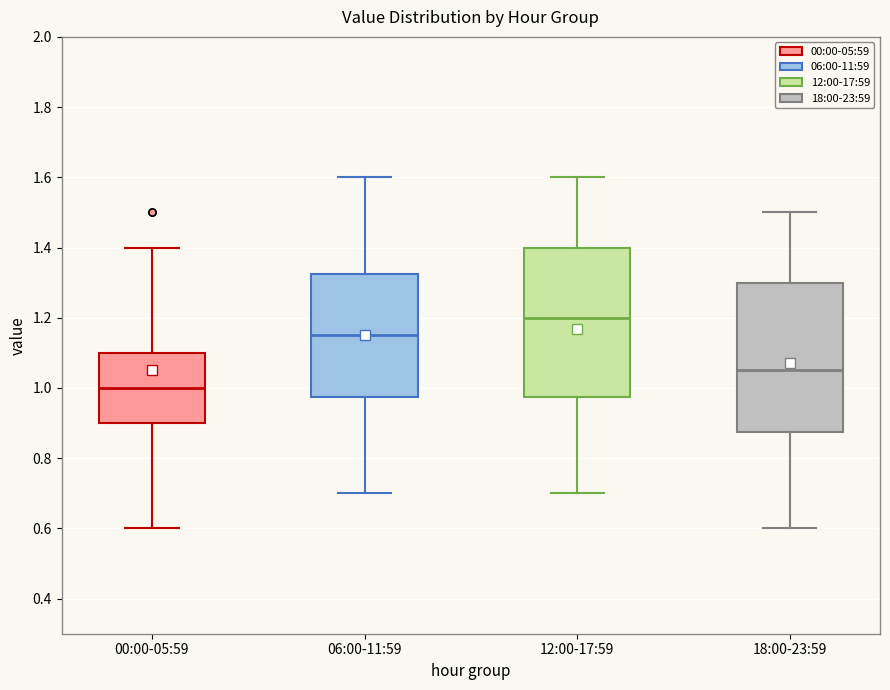

Where does the median line of the box for 06:00-11:59 sit on the y-axis? The values are not printed on the chart, so give them approximately, as read against the axis.

1.16